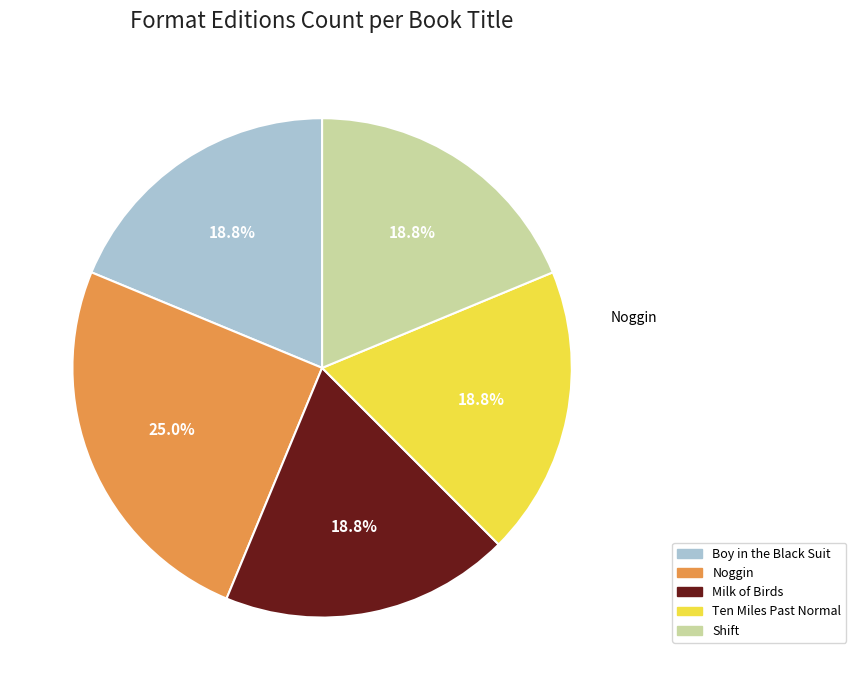

What is the total percentage of Ten Miles Past Normal and Milk of Birds?

37.5%